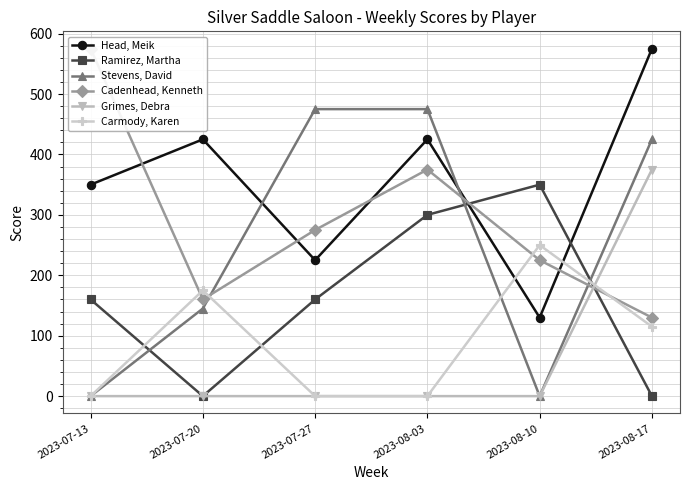

What is the label of the 2nd point from the left?

2023-07-20